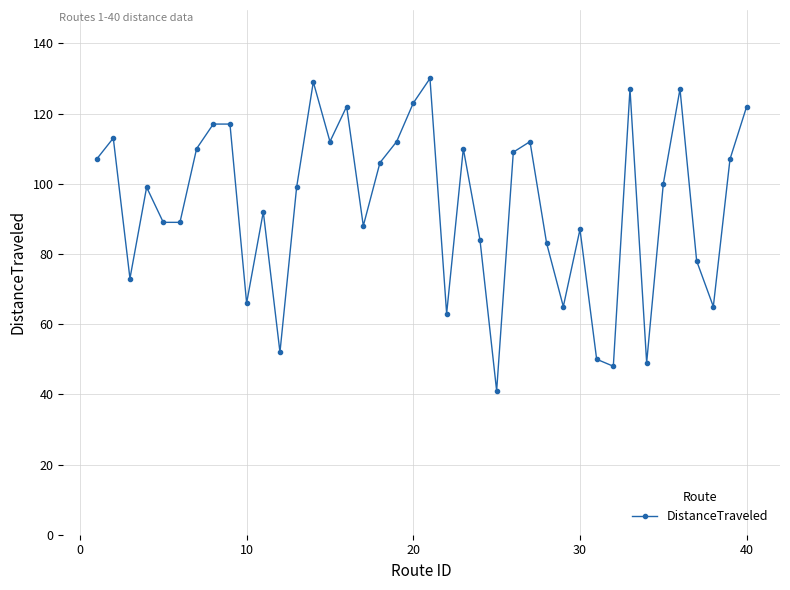

How many lines are shown in the chart?

1